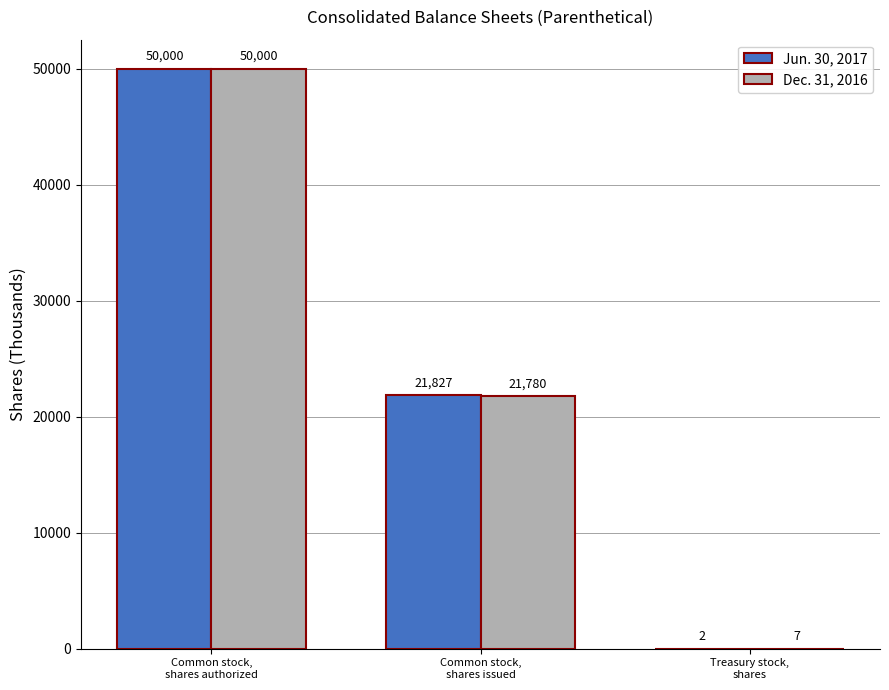

What is the sum of all Dec. 31, 2016 values?

71787